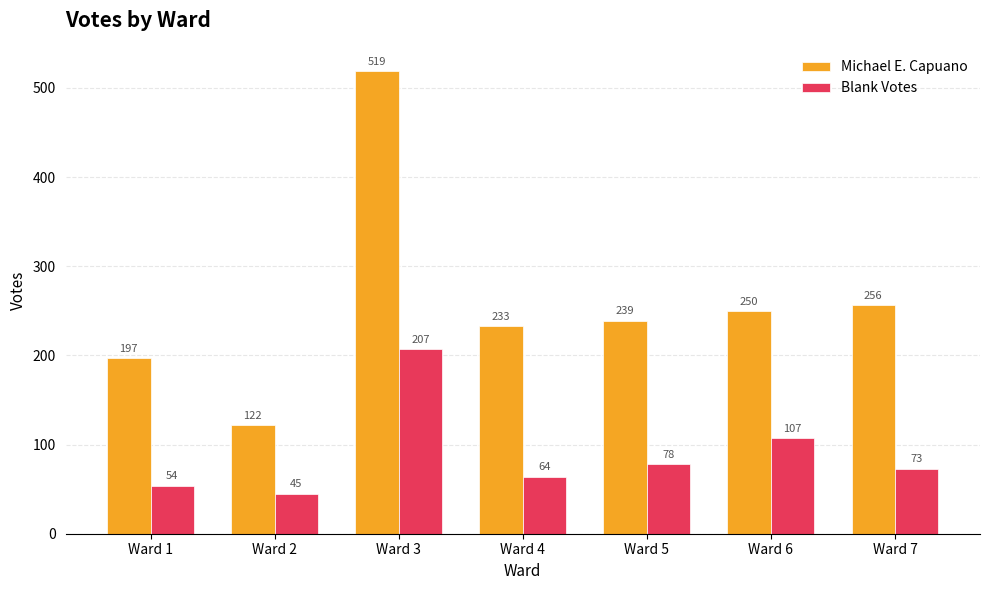

Which category has the lowest value in the Blank Votes series?

Ward 2